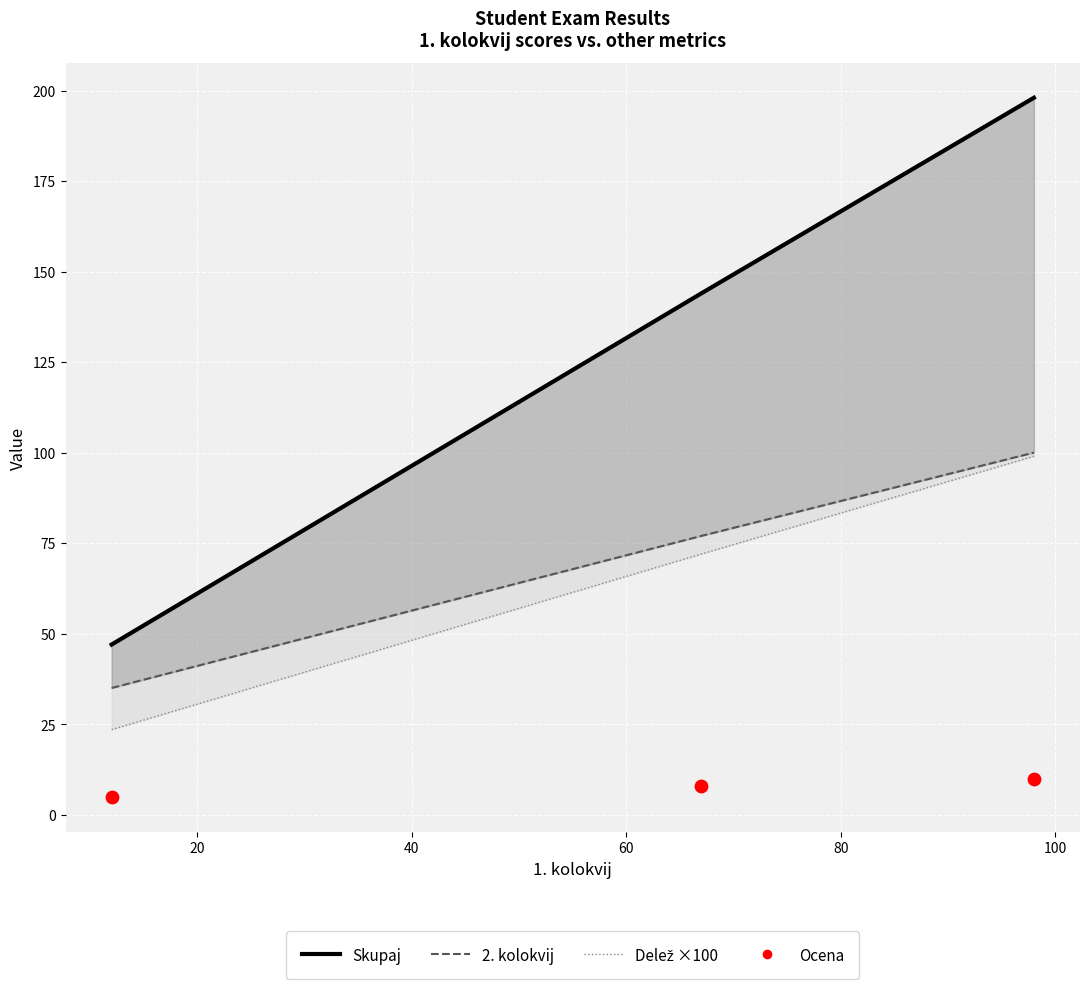

What are all the series names shown in the legend?

Skupaj, 2. kolokvij, Delež ×100, Ocena